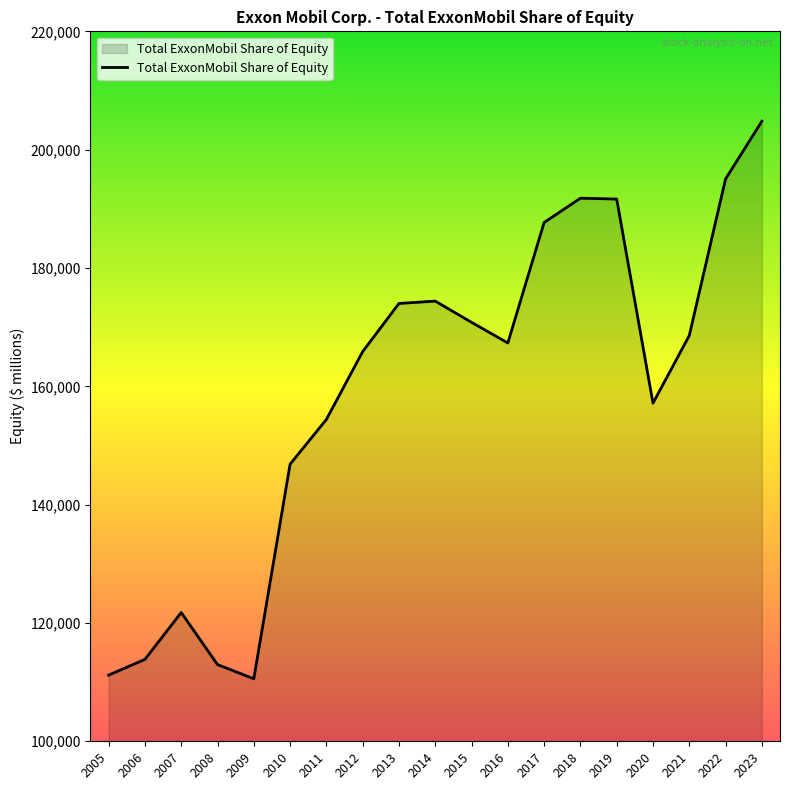

What is the minimum value shown in the chart?

110569